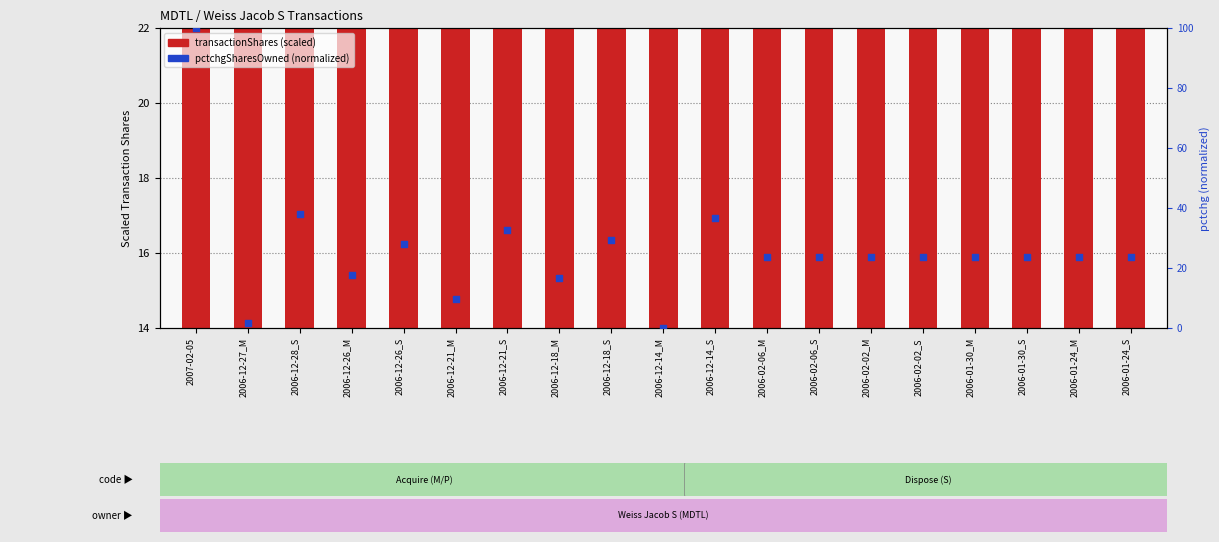

Is the value of pctchgSharesOwned (normalized) at 2006-12-26_S greater than the value of transactionShares at 2006-12-28_S?

Yes